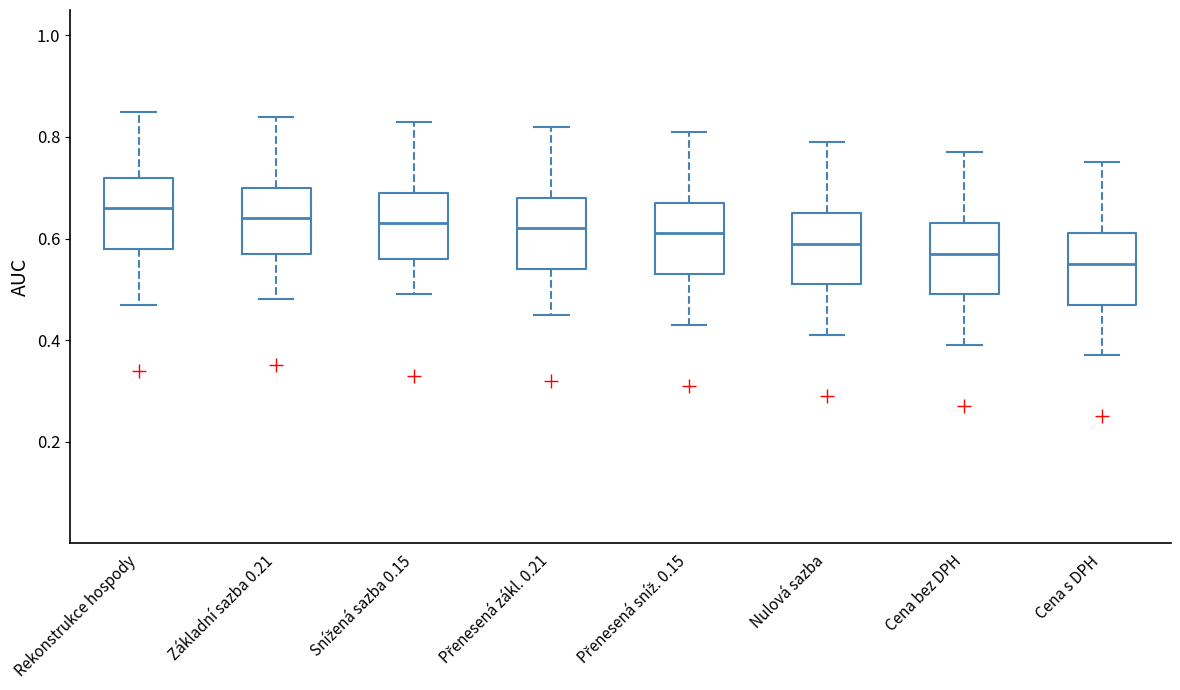

Where does the upper whisker of the box for Cena bez DPH end on the y-axis? The values are not printed on the chart, so give them approximately, as read against the axis.

0.78